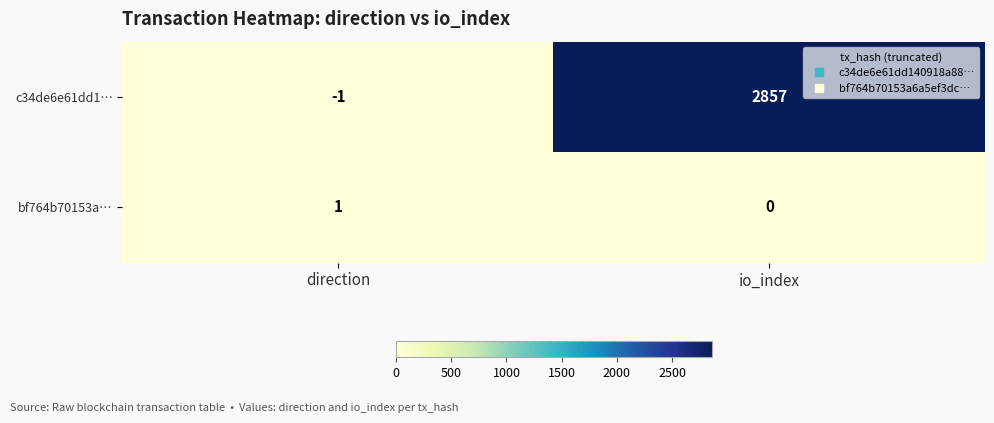

The value of c34de6e61dd1… at direction is 0. True or false?

False